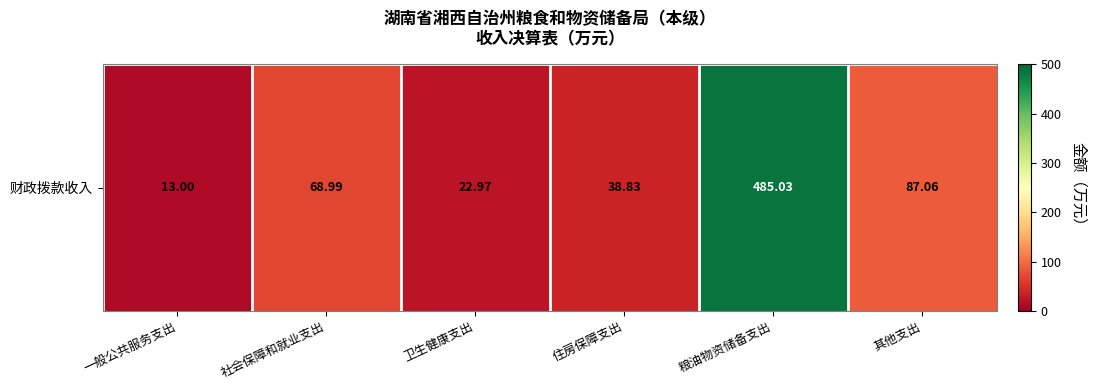

The value at 一般公共服务支出 is 6.7. True or false?

False